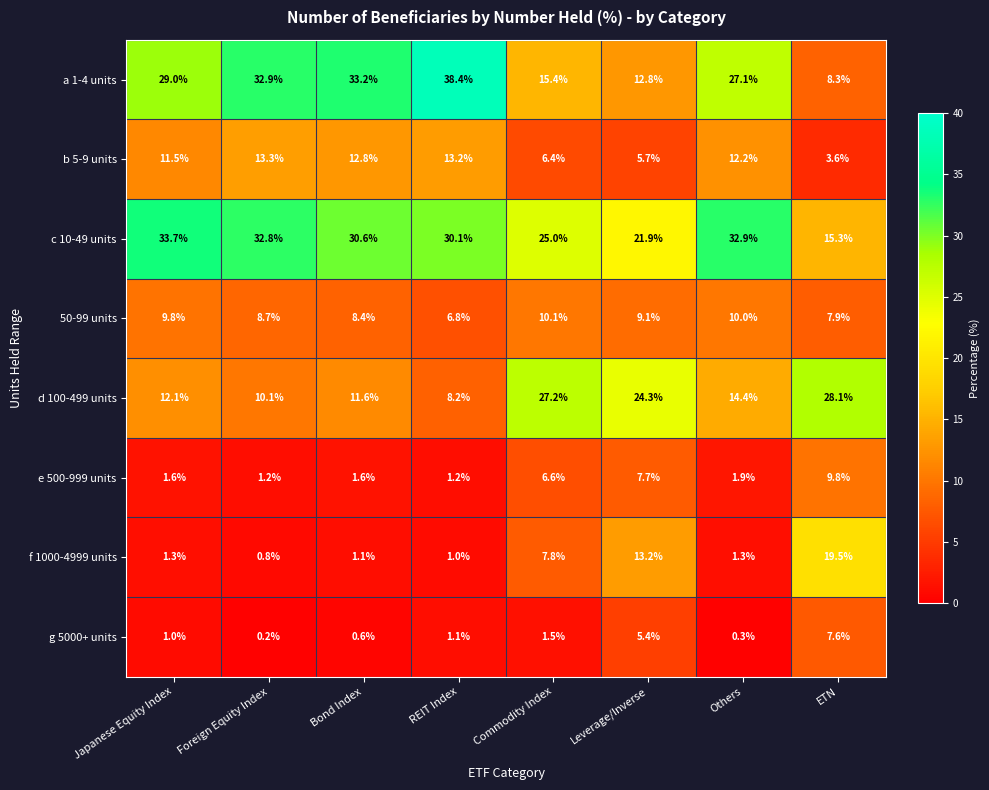

Is it true that g 5000+ units equals 7.6 at Leverage/Inverse?

False